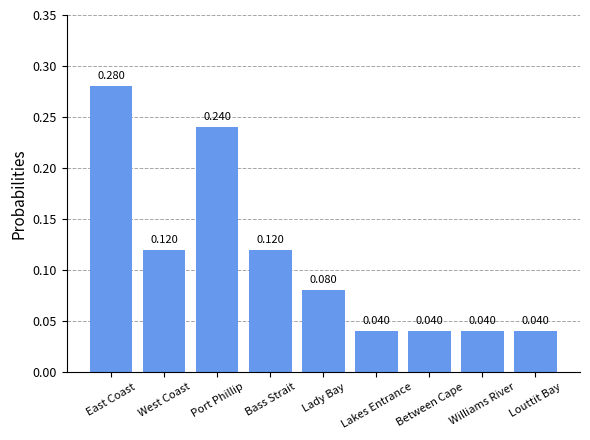

How many categories are shown in the chart?

9